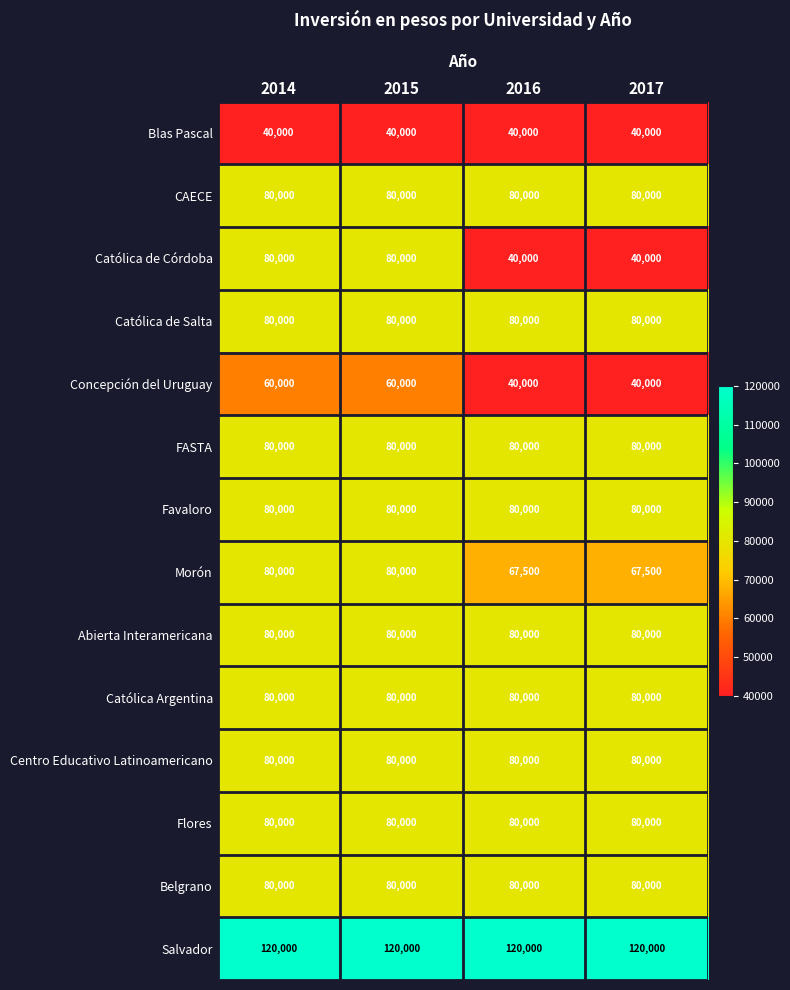

What is the difference between the Concepción del Uruguay values at 2016 and 2014?

20000